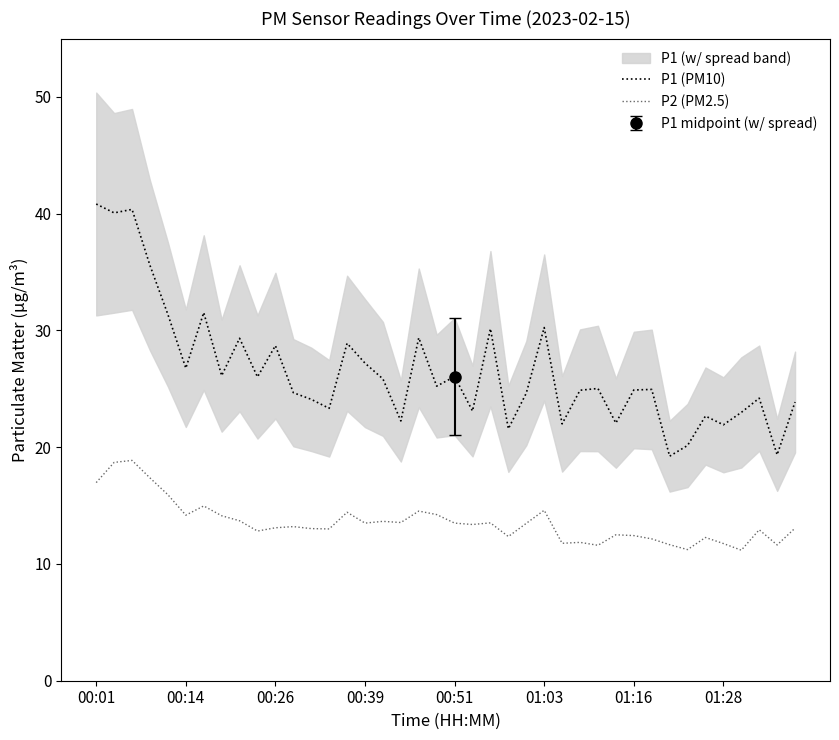

What is the highest value of the P2 (PM2.5) series?

18.9